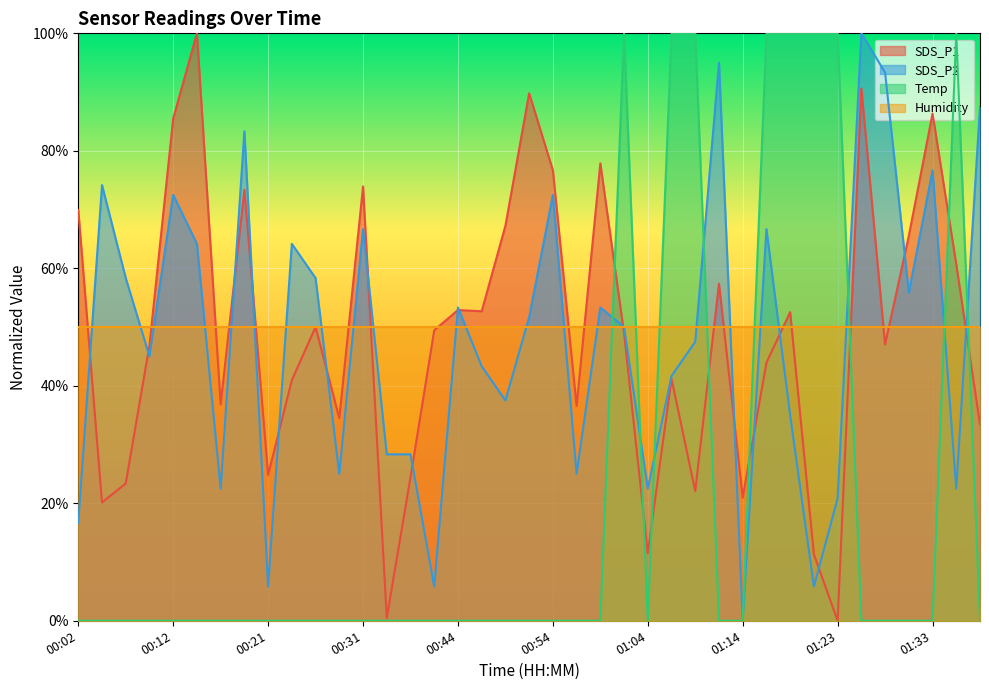

In SDS_P1, how many points are higher than both neighbors (excluding endpoints)?

12